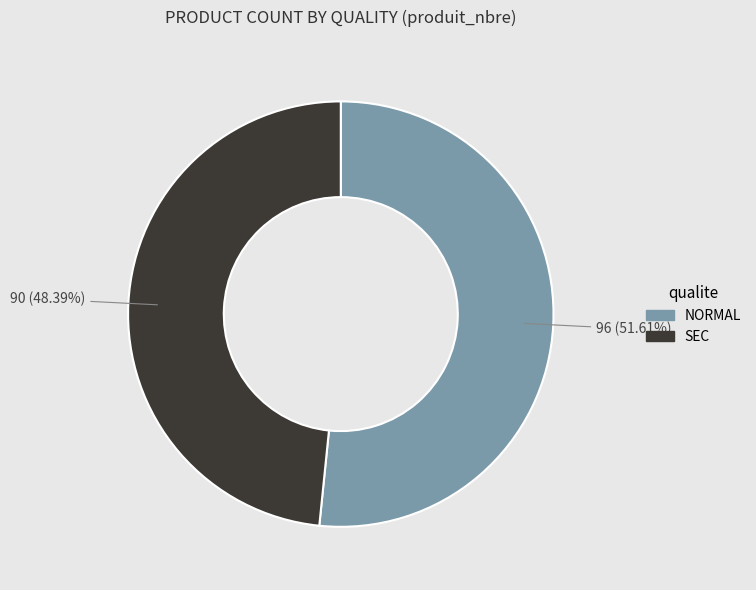

Is there any slice that represents more than half of the pie?

Yes